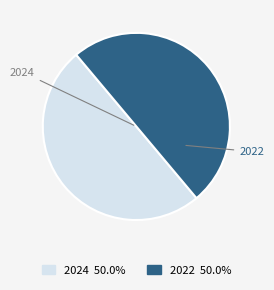

Approximately how many times larger is the value at 2022 compared to 2024?

1.0